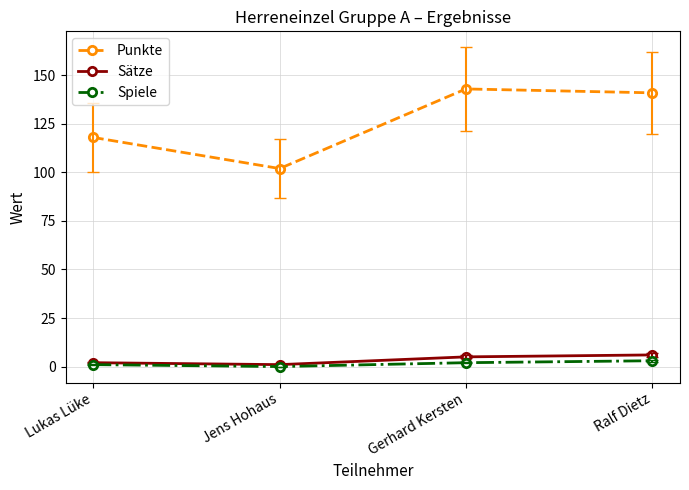

What is the greatest value displayed?

143